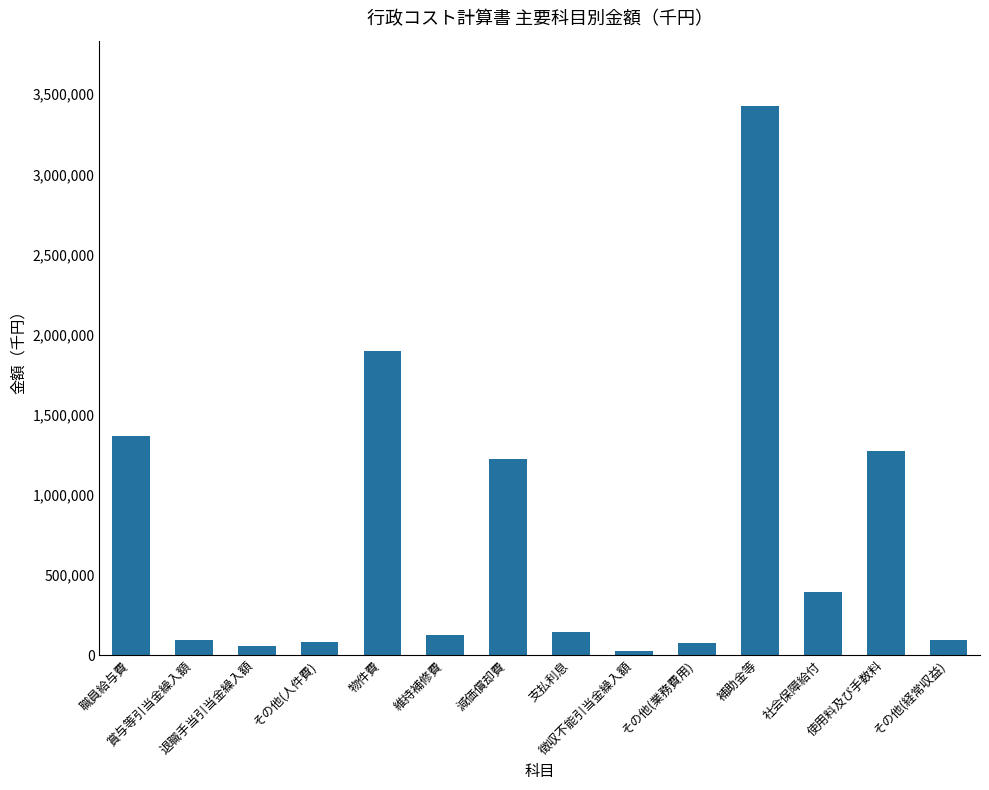

What is the sum of all values?

10265234